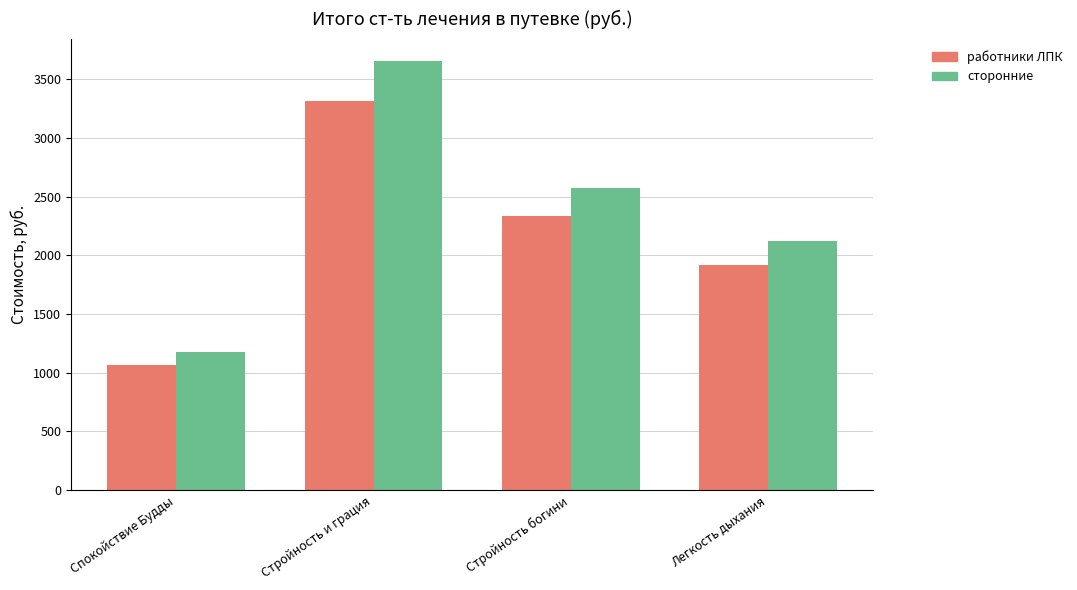

What is the label of the 2nd bar from the left?

Стройность и грация